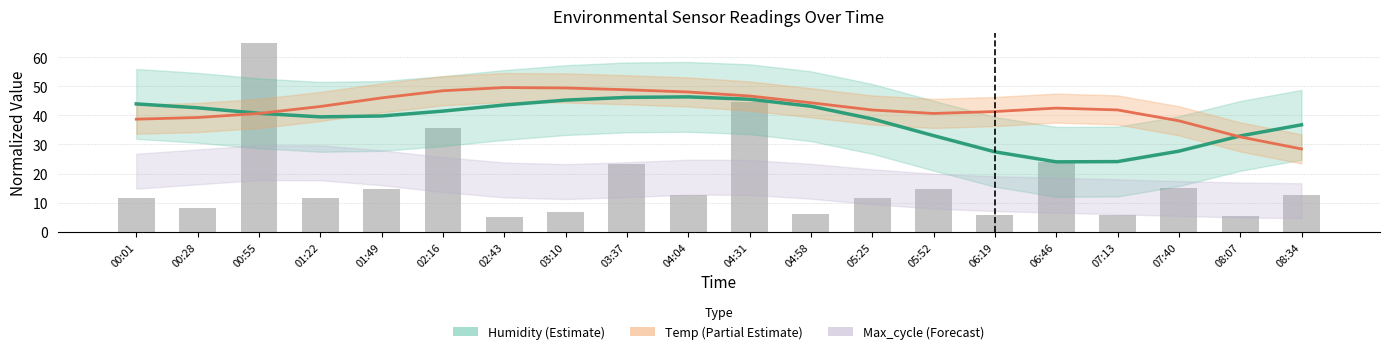

How many values in the Max_cycle (raw) series exceed 12?

10